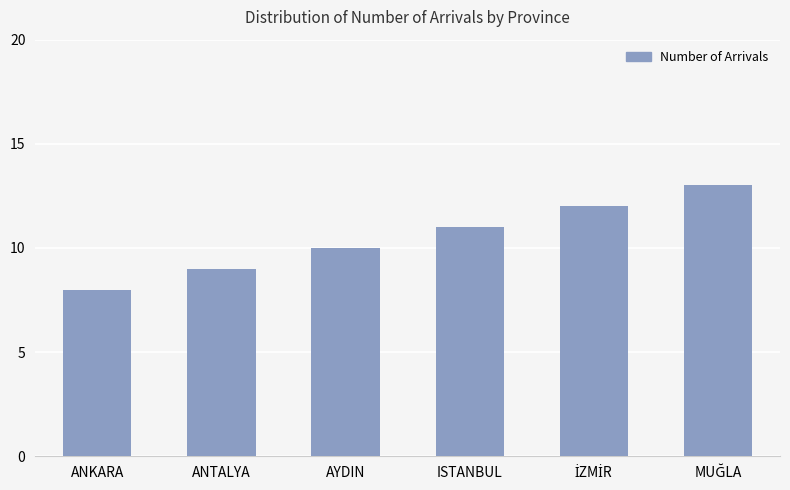

Reading left to right, transcribe all the data shown in this chart.

8	9	10	11	12	13